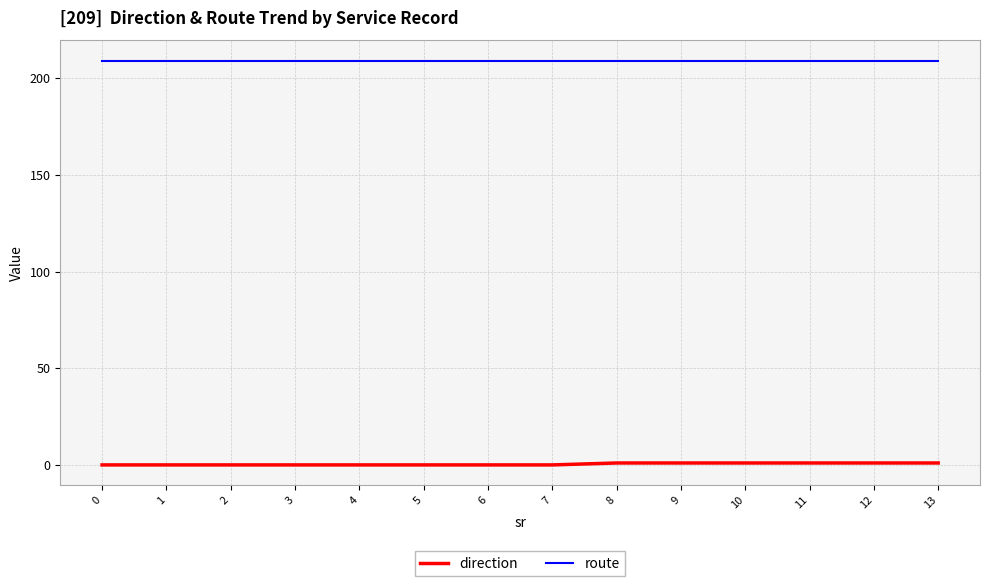

At 12, list the series in order from smallest to largest.

direction, route